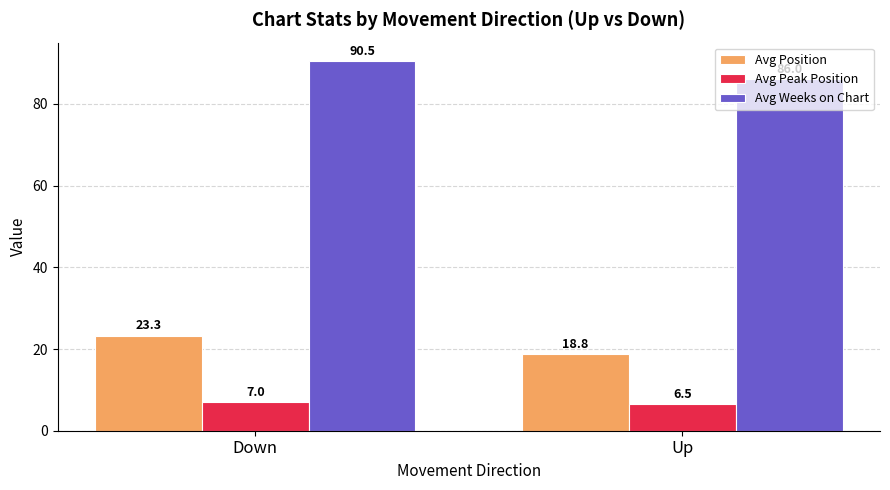

Which series has the largest total across all categories?

Avg Weeks on Chart